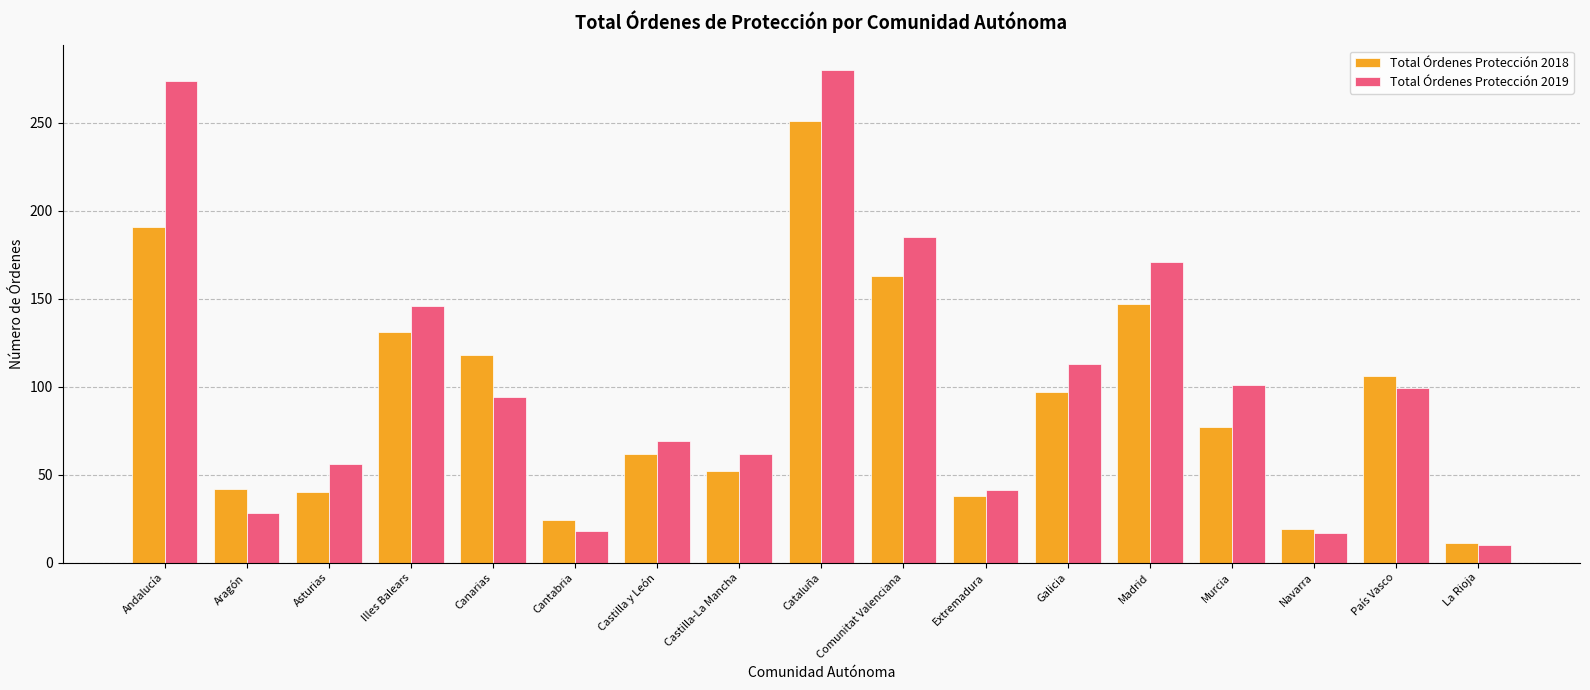

Is it true that Total Órdenes Protección 2018 equals 11 at La Rioja?

True